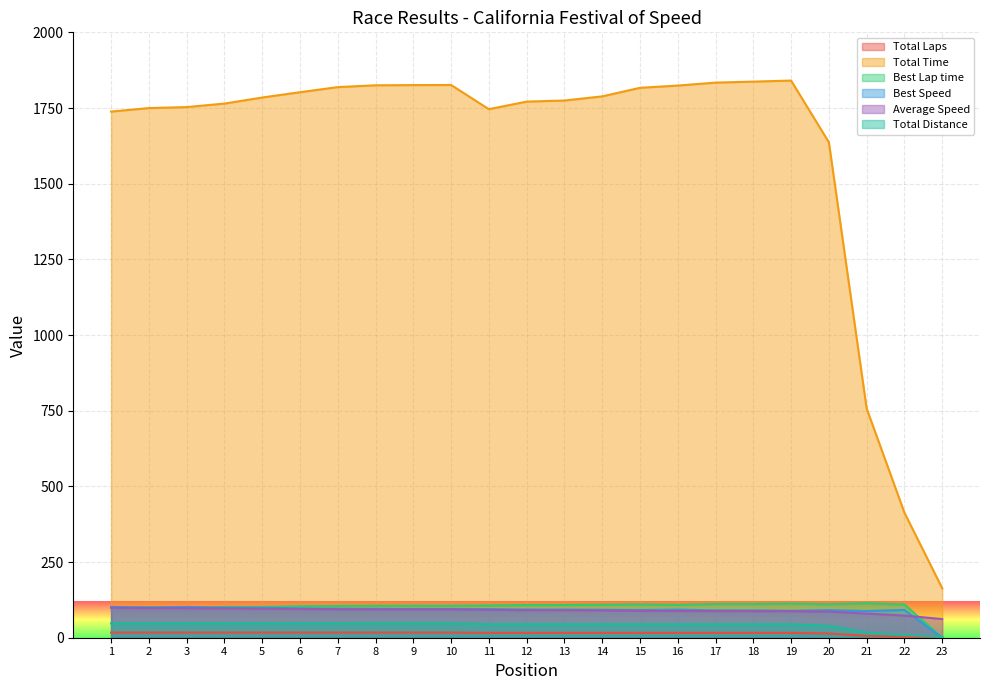

What are all the series names shown in the legend?

Total Laps, Total Time, Best Lap time, Best Speed, Average Speed, Total Distance